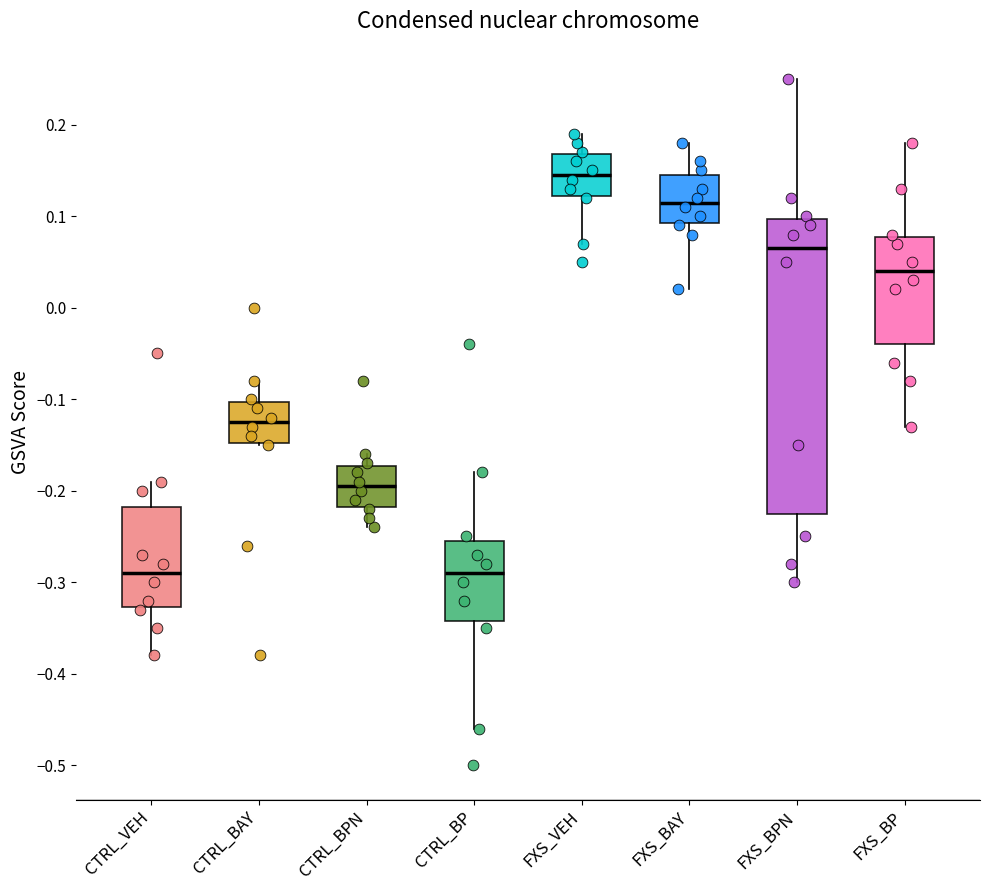

Which box has the highest median line?

FXS_VEH